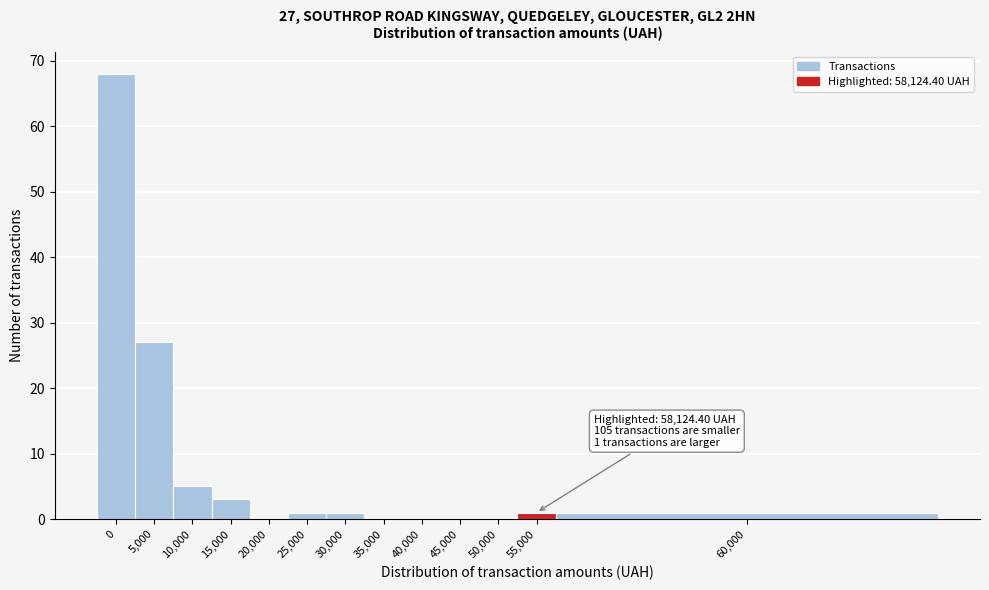

Reading left to right, what are all the values shown in this chart?

0=68	5,000=27	10,000=5	15,000=3	20,000=0	25,000=1	30,000=1	35,000=0	40,000=0	45,000=0	50,000=0	55,000=1	60,000=1